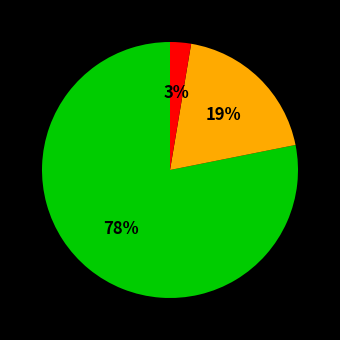

How many slices are in this pie chart?

3